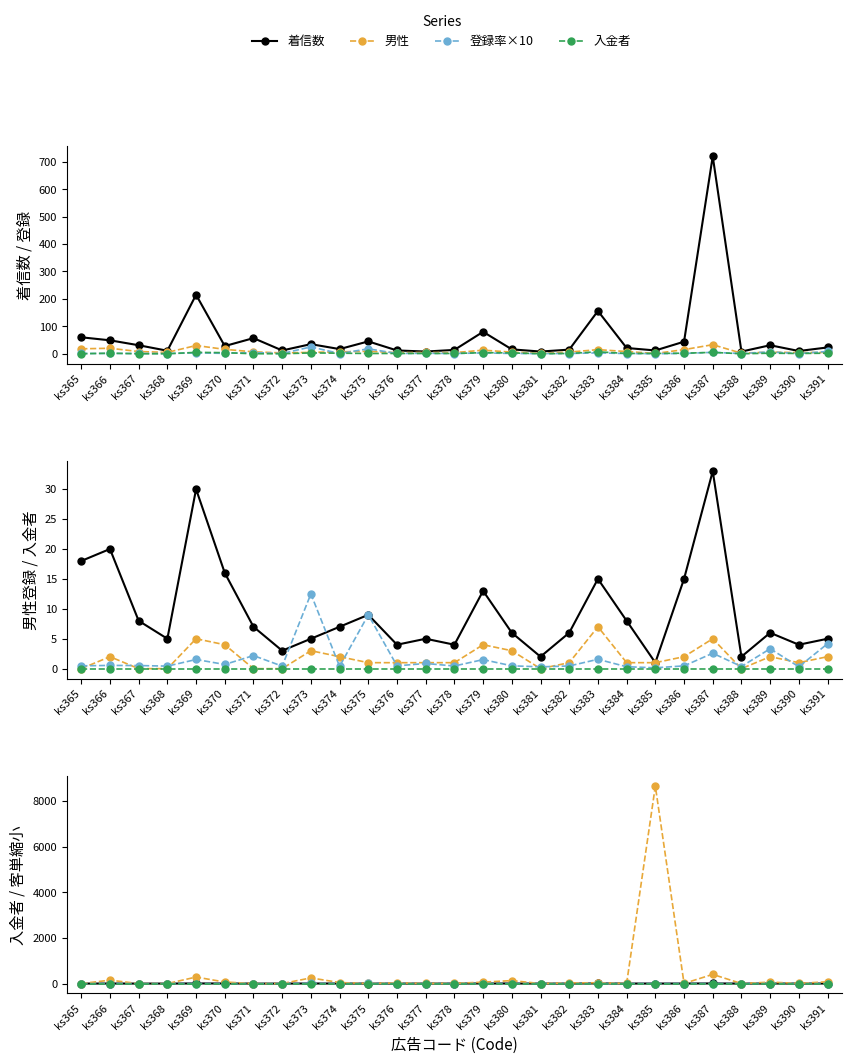

At which label is 登録率 closest to 12?

ks391